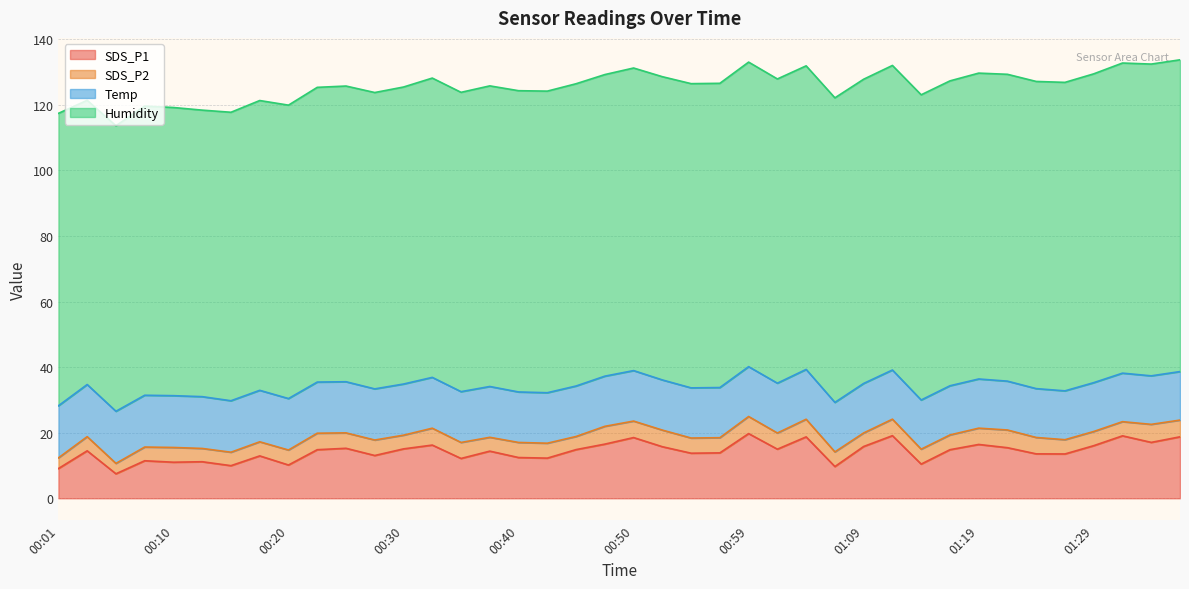

The value of Temp at 00:47 is 25.6. True or false?

False